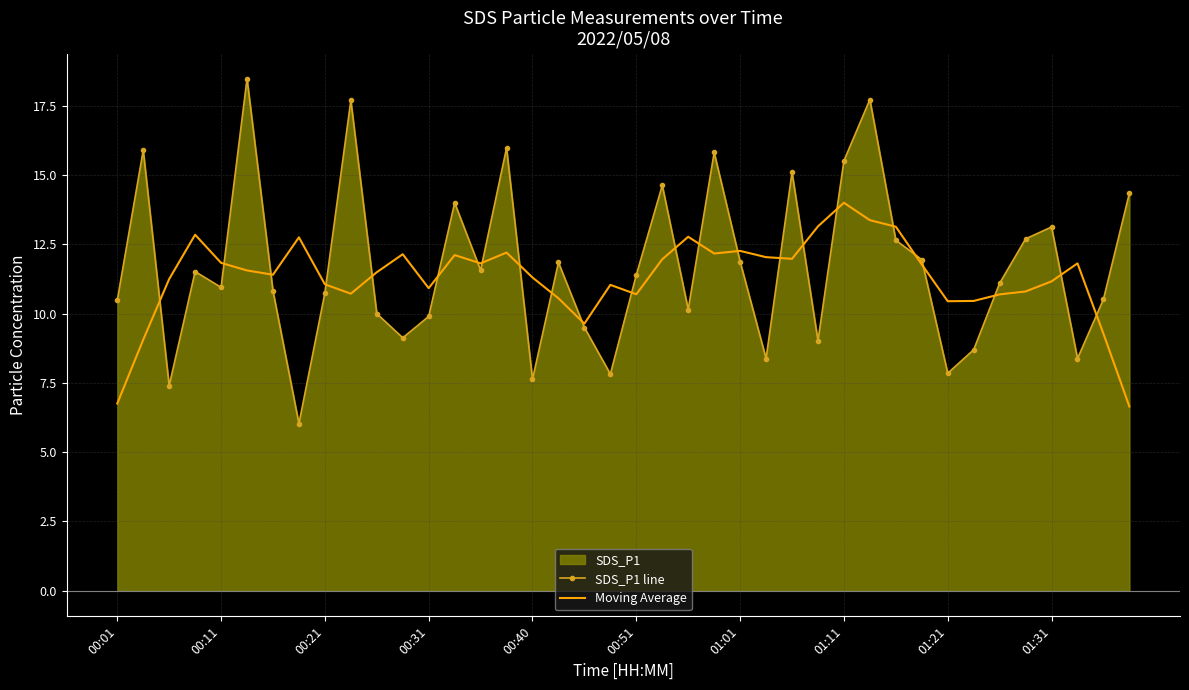

How many lines are shown in the chart?

2